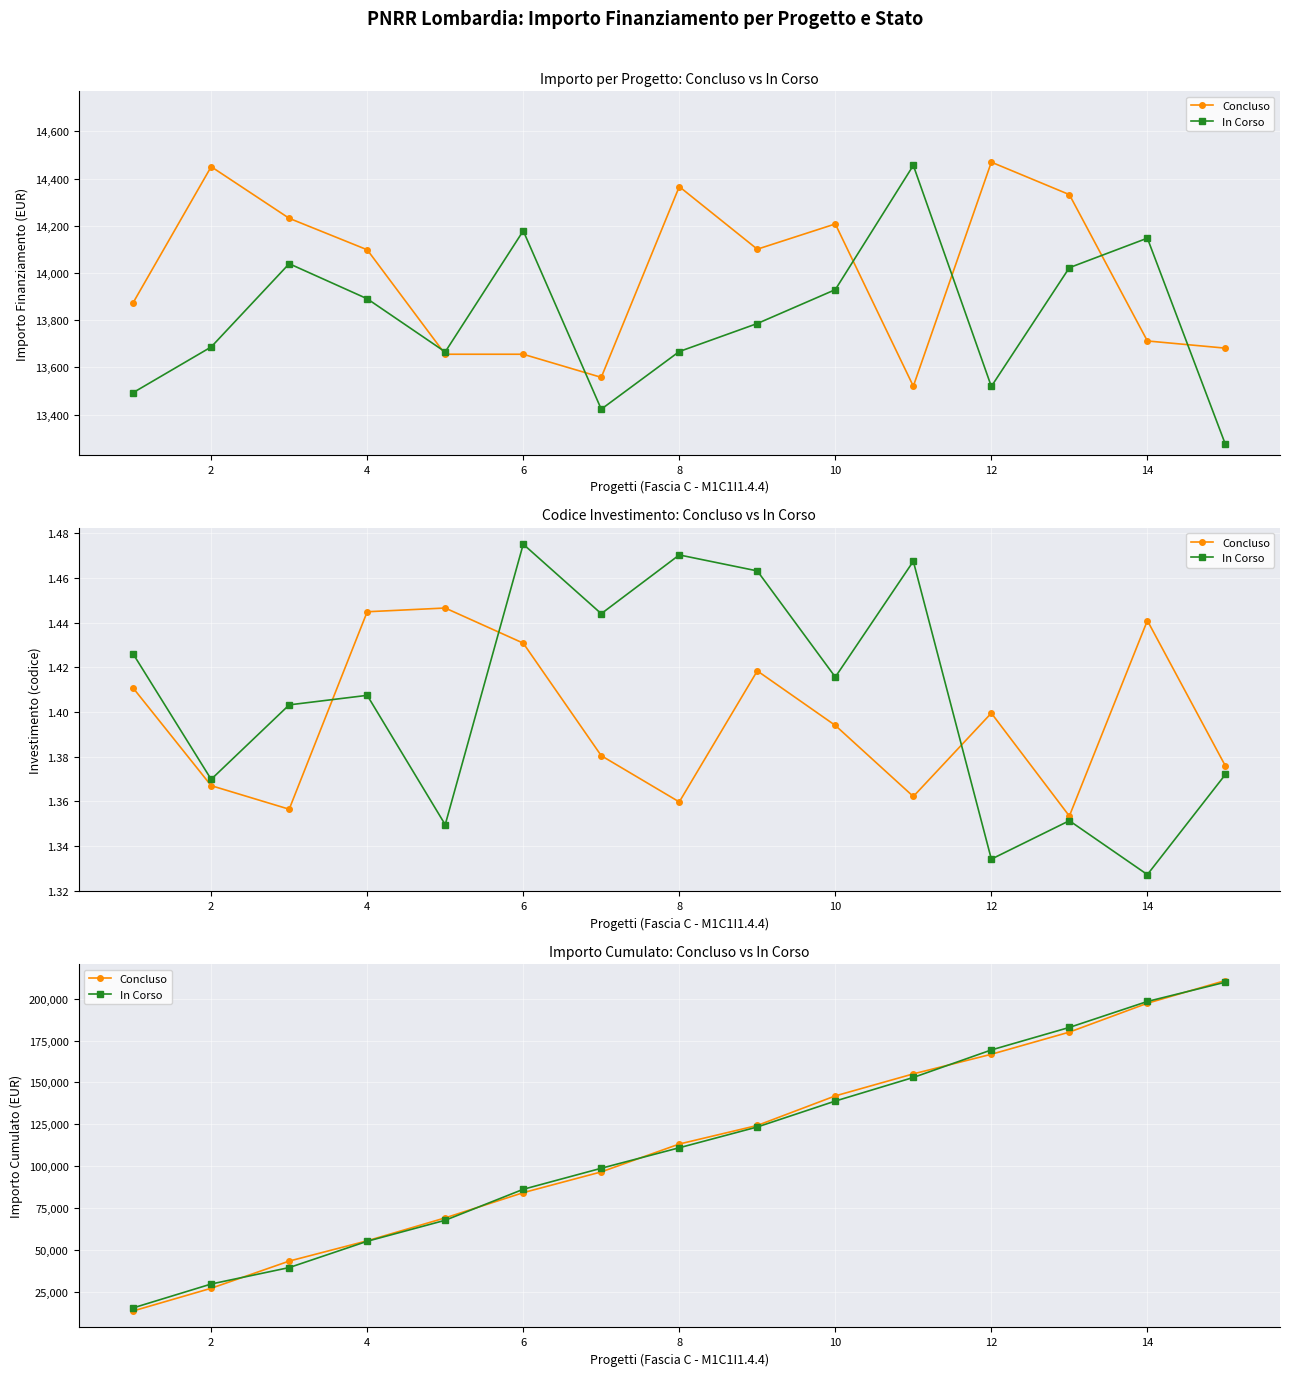

Reading left to right, what are all the values shown in this chart?

Concluso: 13554.7	27085.4	43315.0	55427.0	69123.7	84170.8	96563.7	113208.8	124298.2	141947.5	155089.0	166794.9	180022.1	197261.8	210827.4
In Corso: 15374.0	29627.6	39444.3	55150.8	67695.2	86178.6	98739.8	110985.4	123381.4	138865.9	152951.1	169377.6	182825.3	198323.3	209833.3